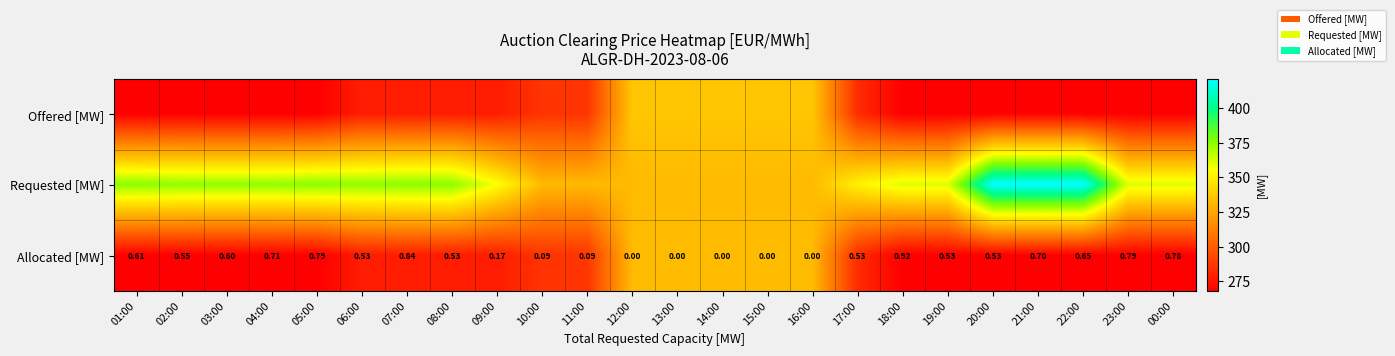

Count the number of data series in this chart.

3